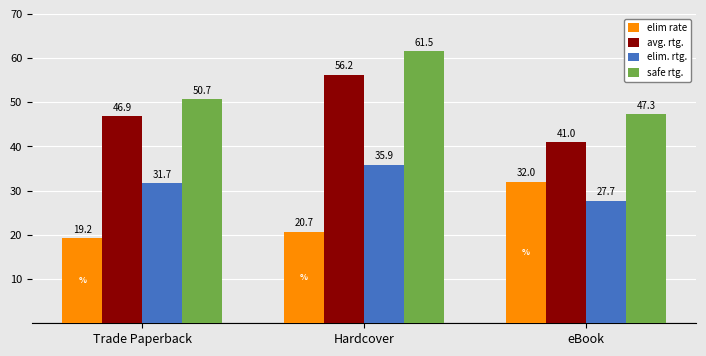

Is it true that elim. rtg. equals 27.7 at eBook?

True